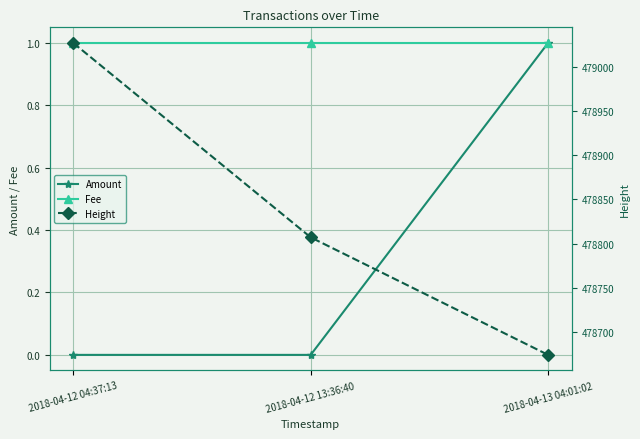

What are all the series names shown in the legend?

Amount, Fee, Height